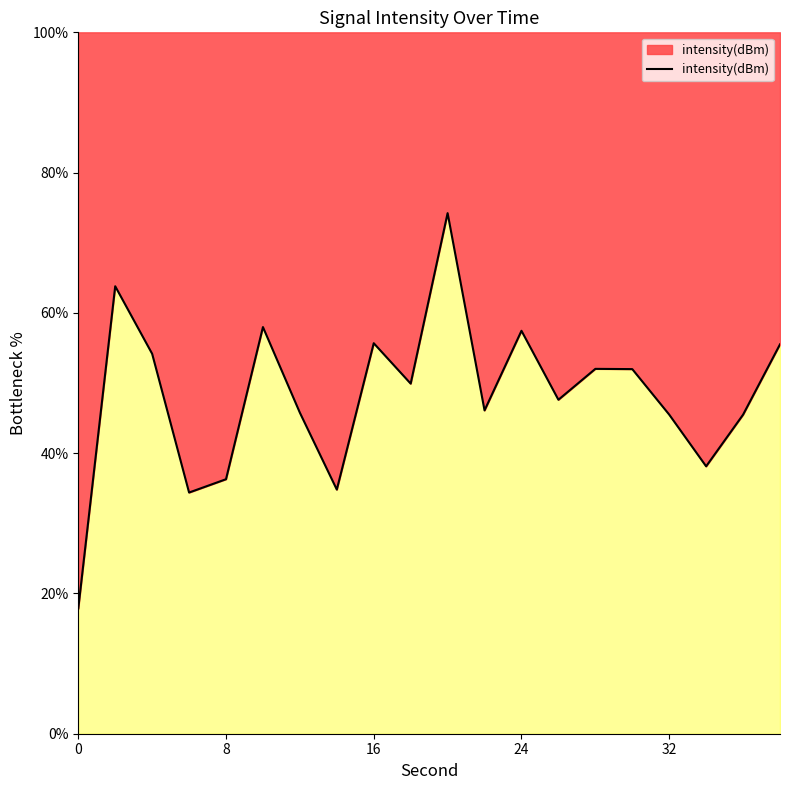

What is the smallest value displayed?

17.9